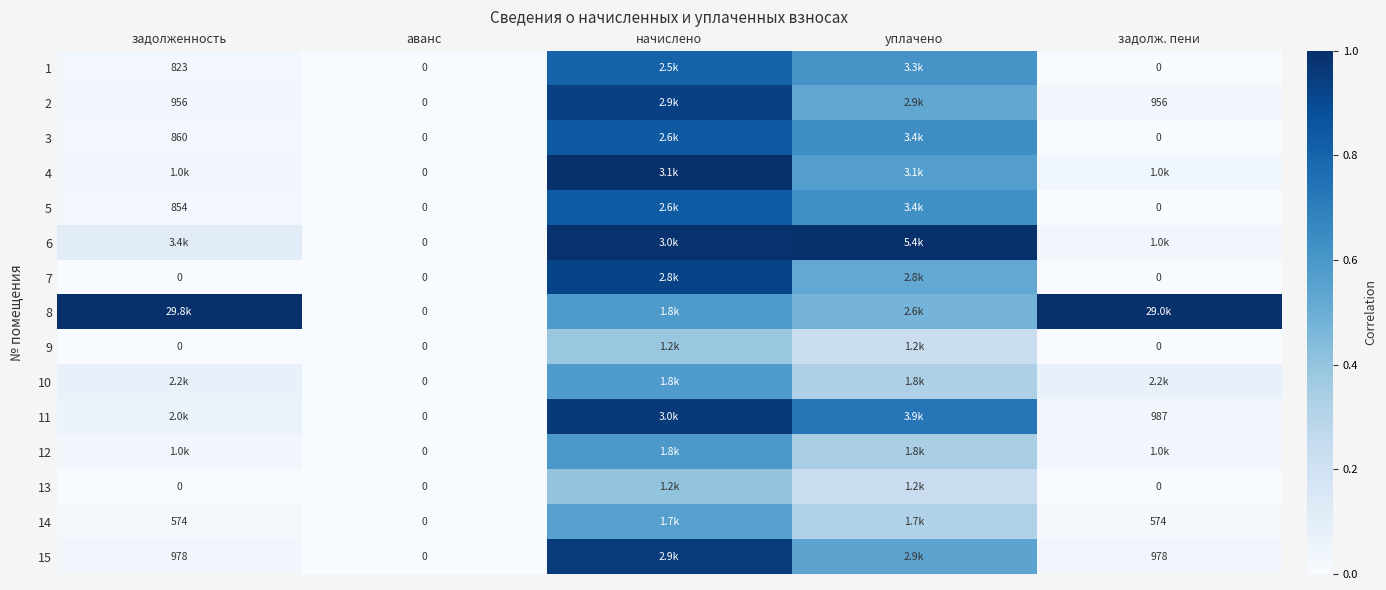

Rank the categories by 4 value from highest to lowest.

начислено, уплачено, задолж. пени, задолженность, аванс